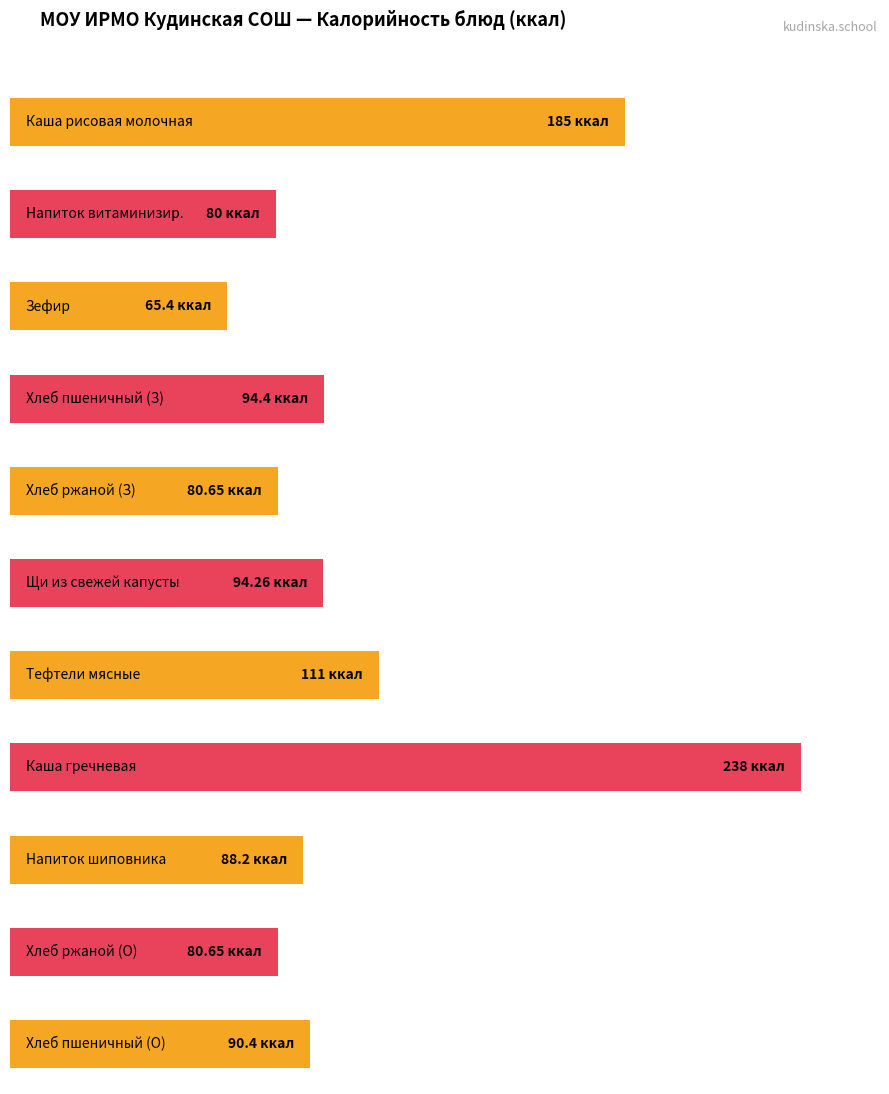

At how many categories does at least one series exceed 81?

7